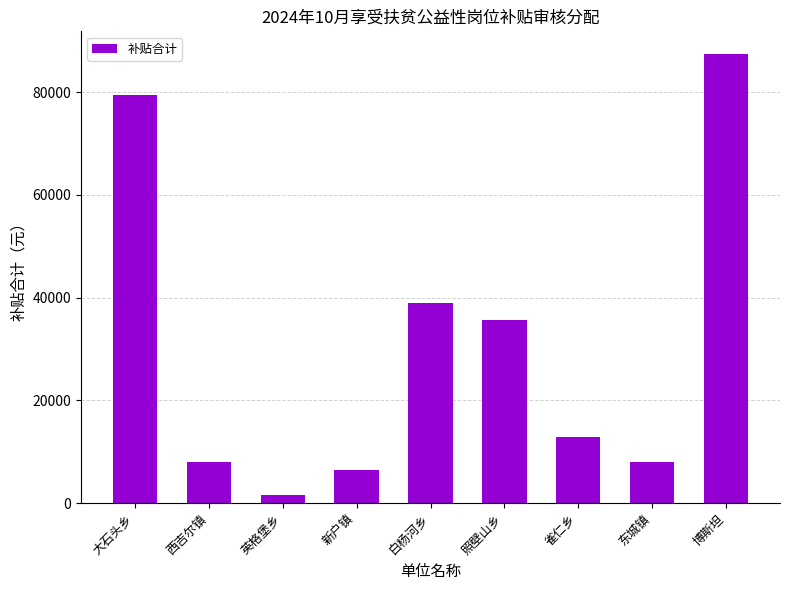

True or false: the data shows 12960 at 雀仁乡.

True